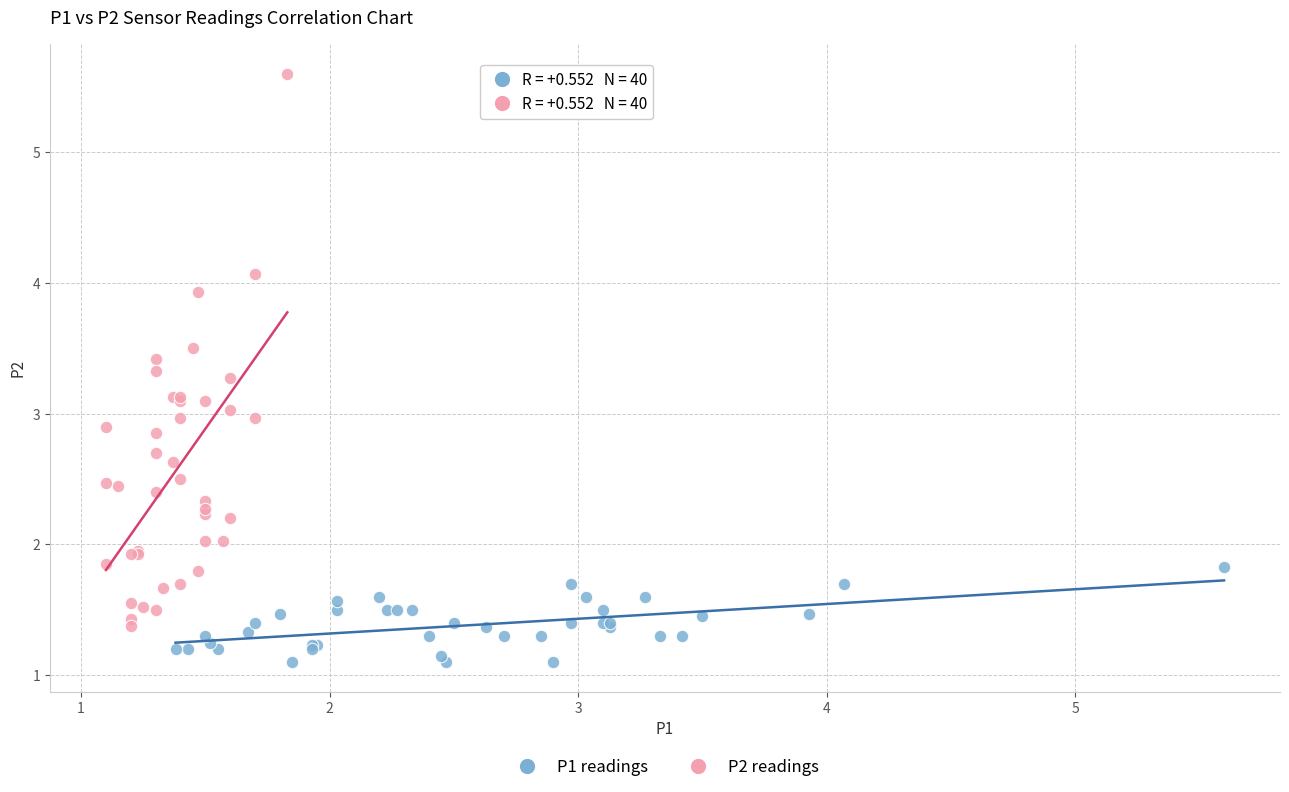

Which series has the largest Y range (max minus min)?

P2 readings